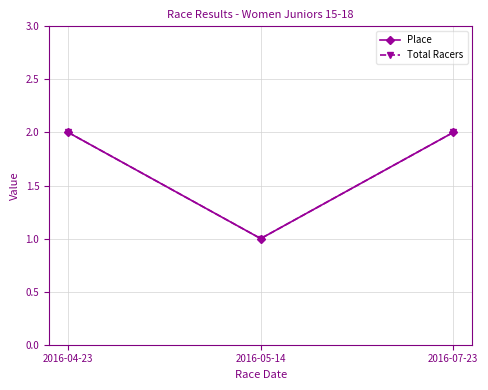

What is the smallest value displayed?

1